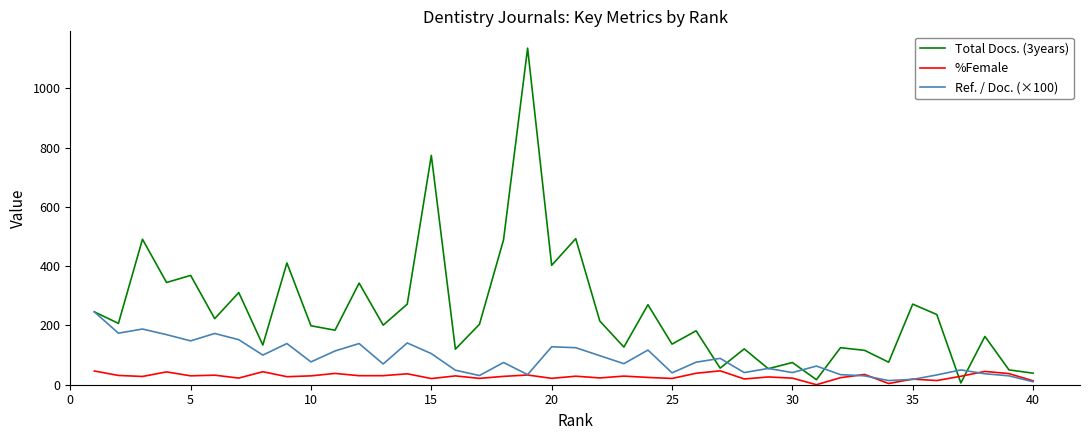

How many series are shown in this chart?

3